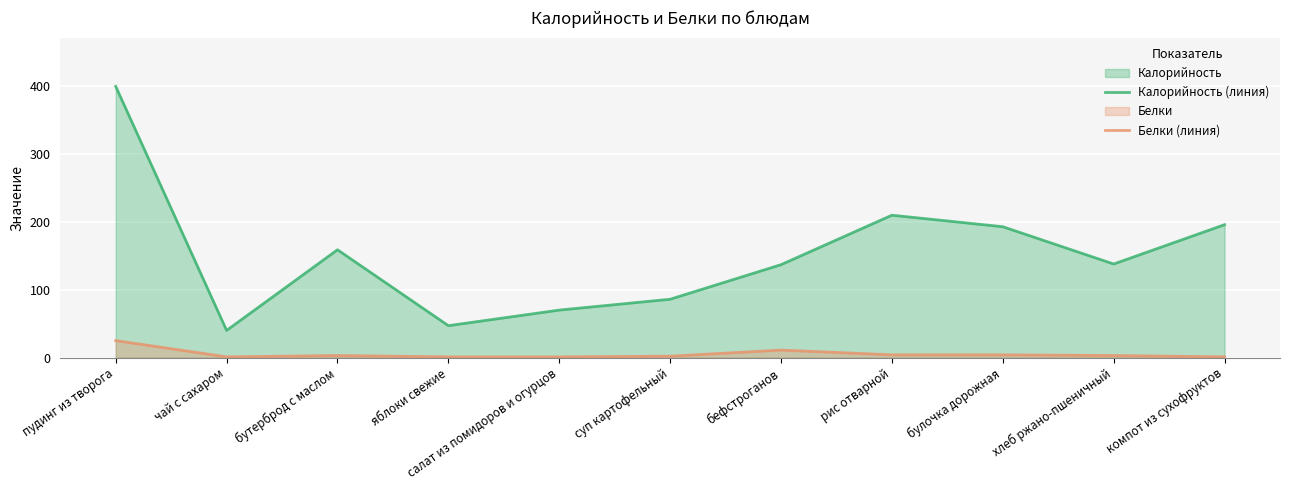

Which series has the largest total across all categories?

Калорийность (линия)